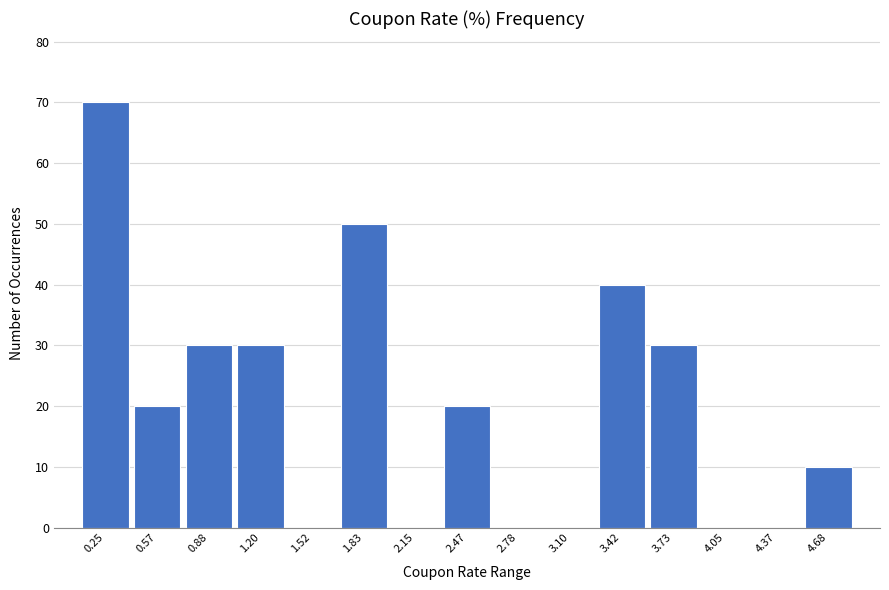

Reading left to right, what are all the values shown in this chart?

0.25=70	0.57=20	0.88=30	1.20=30	1.52=0	1.83=50	2.15=0	2.47=20	2.78=0	3.10=0	3.42=40	3.73=30	4.05=0	4.37=0	4.68=10